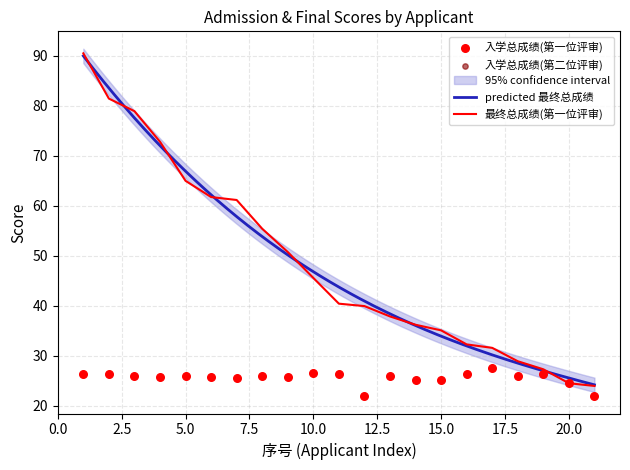

Which series has the largest total across all categories?

最终总成绩（第一位评审填写